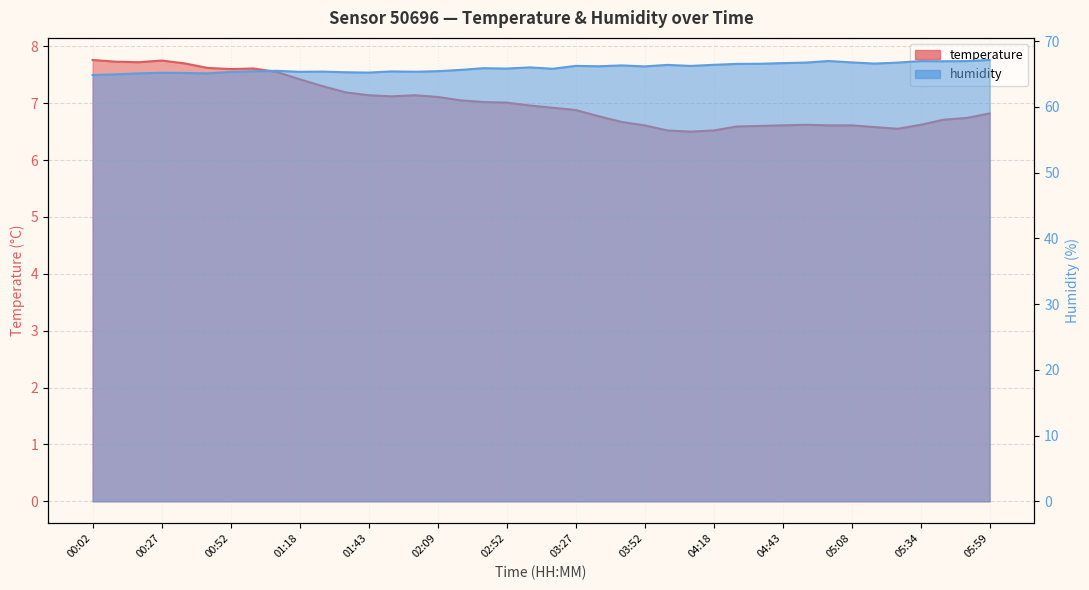

How many series are shown in this chart?

2